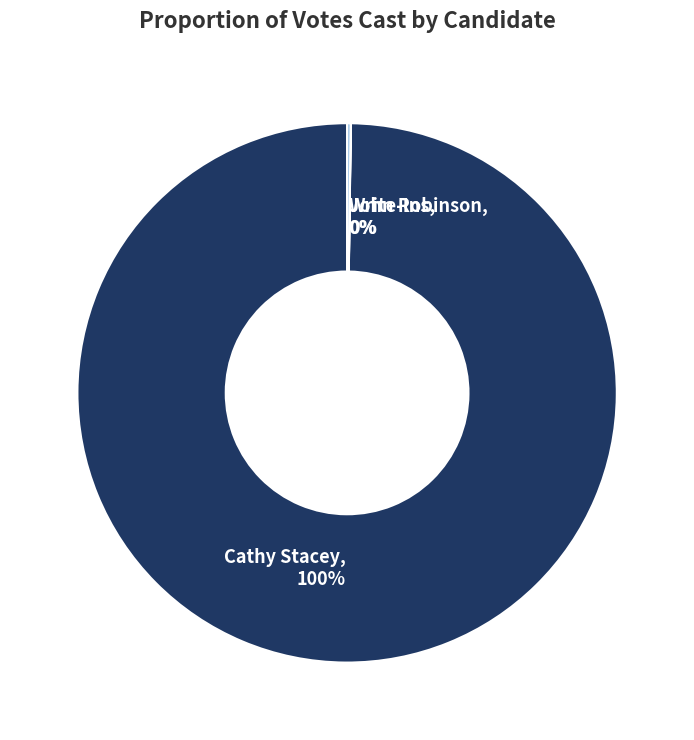

Which slice is the largest?

Cathy Stacey